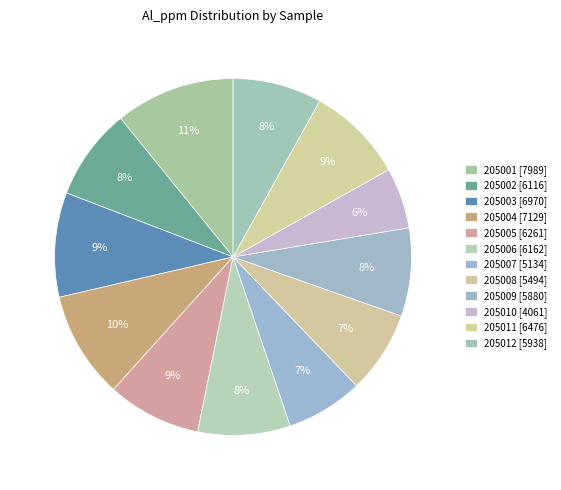

Count the number of slices in the pie.

12